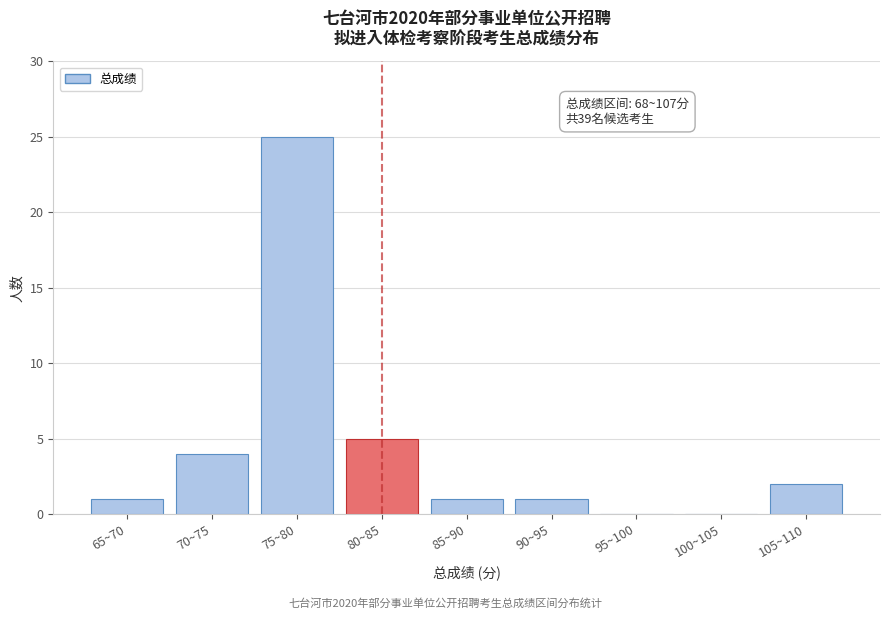

Reading left to right, extract all data points from this chart.

65~70=1	70~75=4	75~80=25	80~85=5	85~90=1	90~95=1	95~100=0	100~105=0	105~110=2